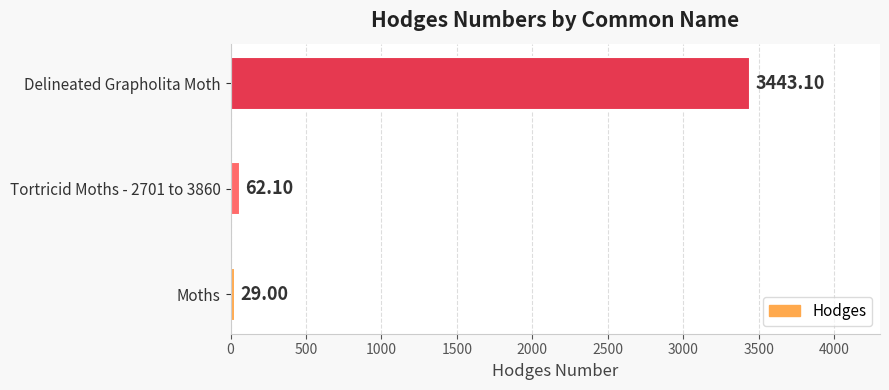

What is the difference between the maximum and minimum values?

3414.1